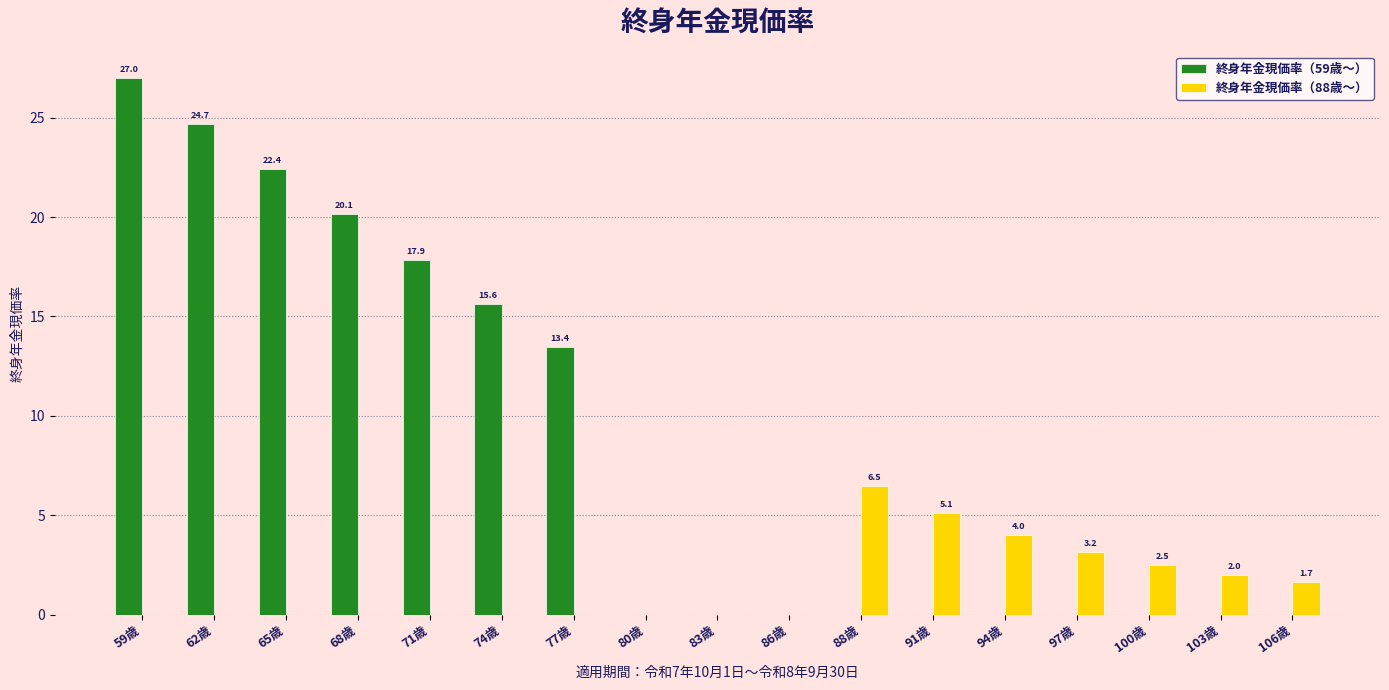

True or false: 終身年金現価率（88歳〜） has a value of 2.9 at 59歳.

False